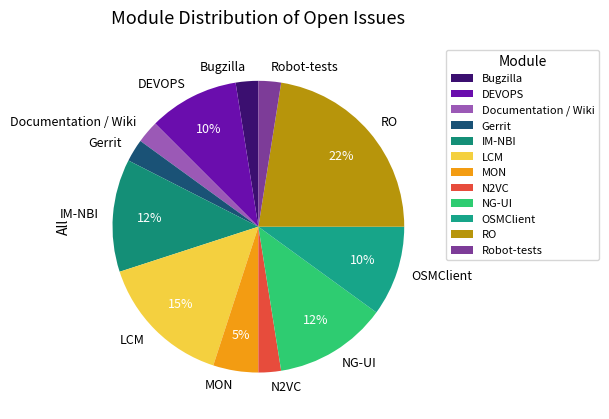

To the nearest percent, what portion does IM-NBI represent?

12%